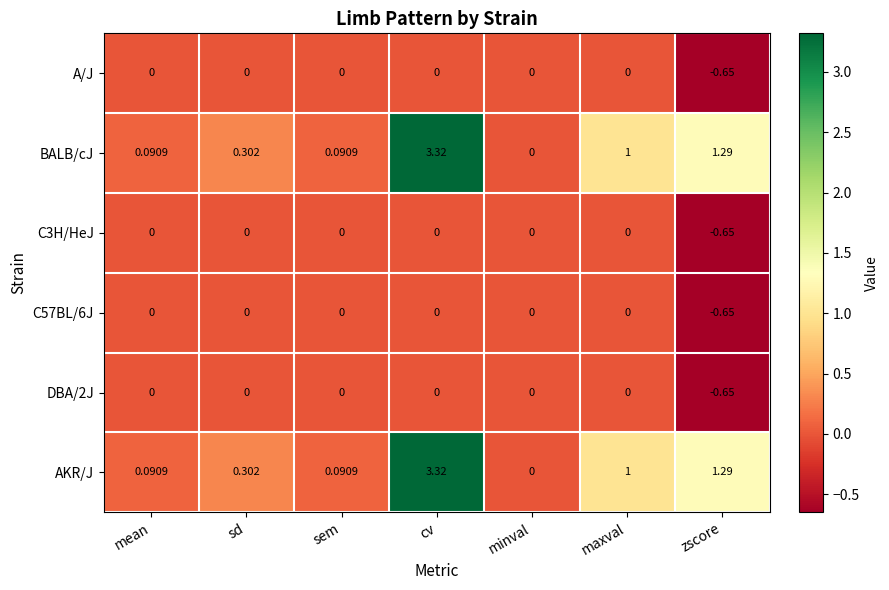

At which category is the sum across all series the highest?

cv